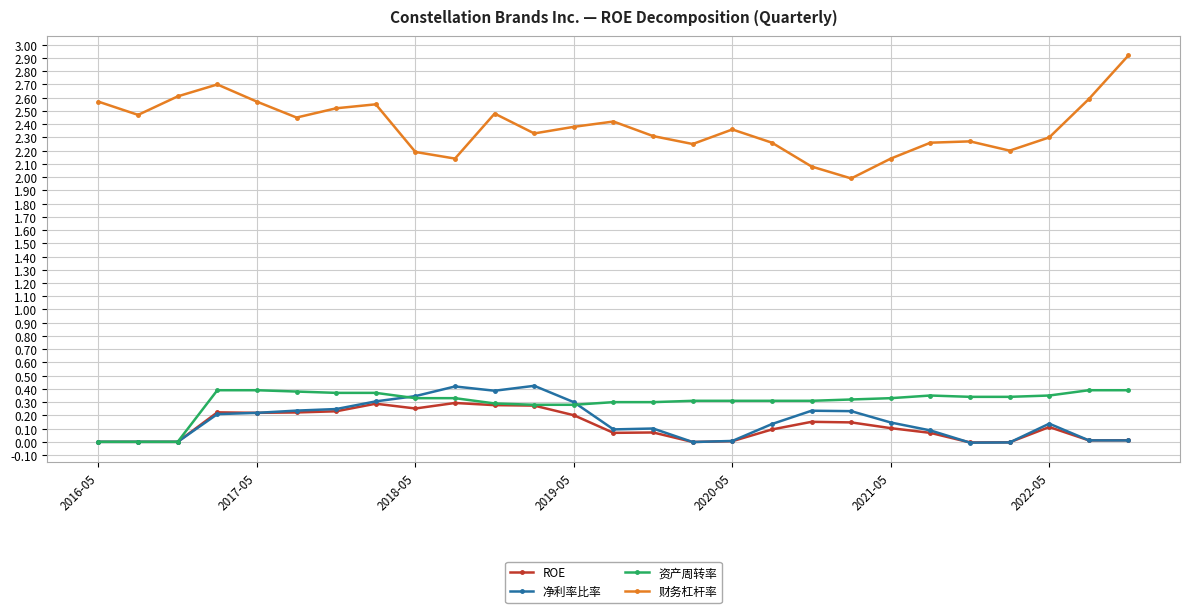

What is the difference between the second highest and second lowest values in the 净利率比率 series?

0.4